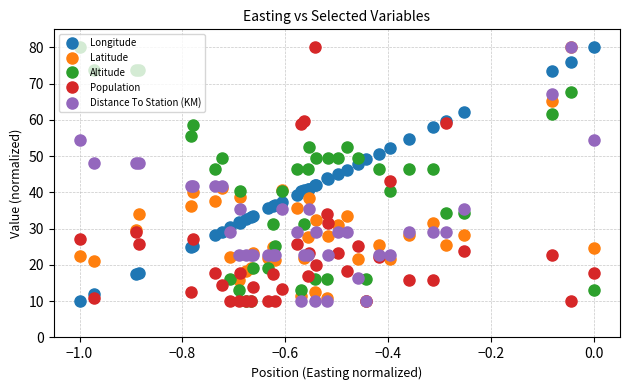

What is the value of the Distance To Station (KM) point at the 7th from the left?

41.8